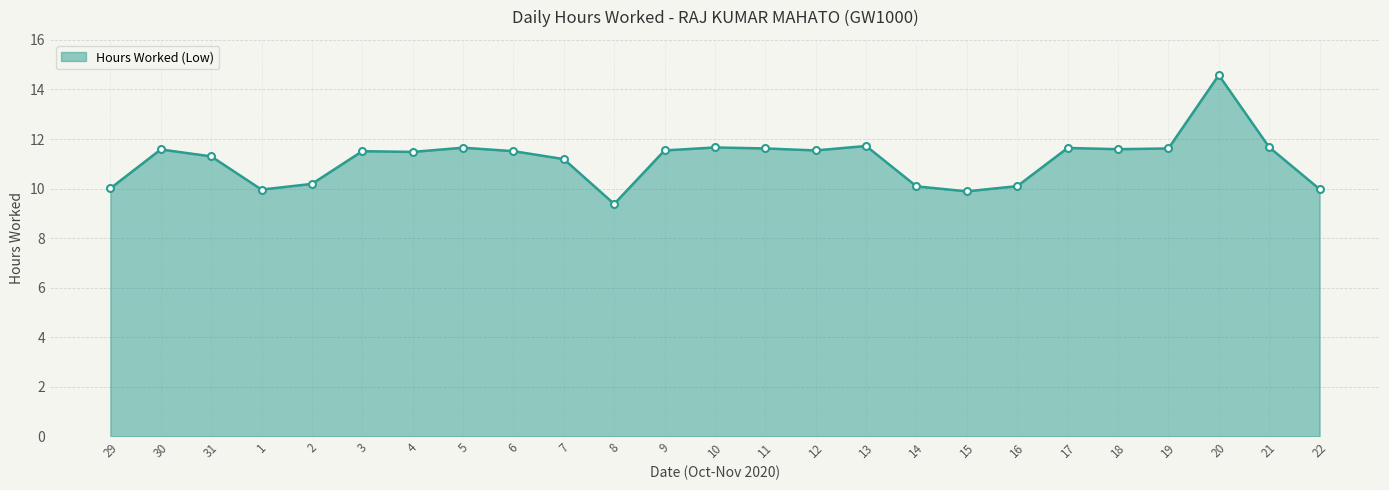

Which has a higher value, 15 or 19?

19